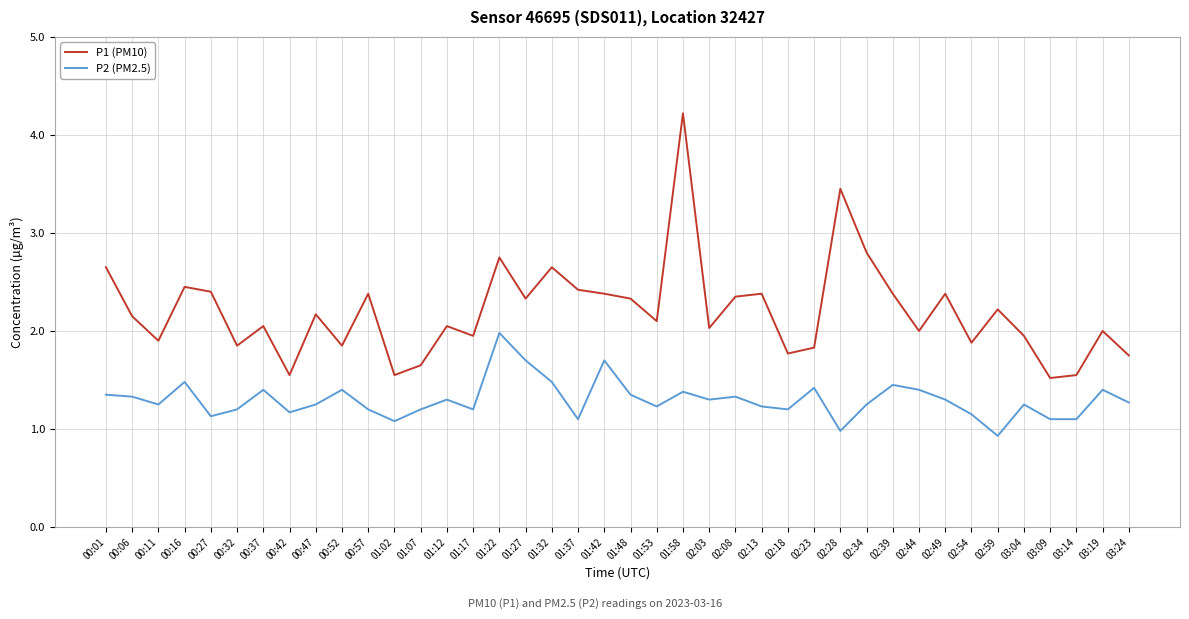

How many series are shown in this chart?

2